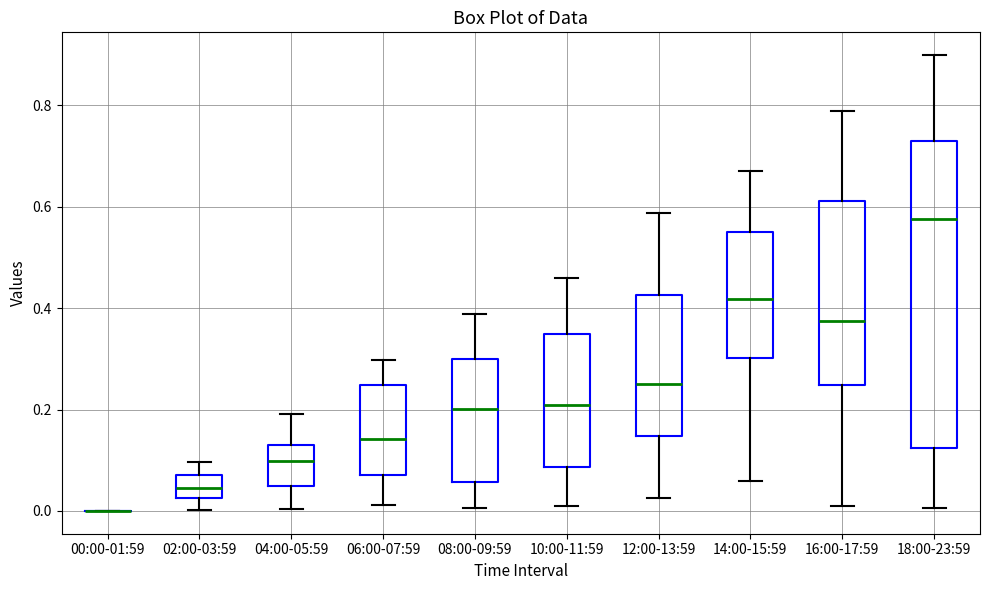

Reading left to right, transcribe this box plot: for each box, give where its median line is, the range the box spans, and where its two whiskers end, as read against the y-axis. The values are not printed on the chart, so give them approximately, as read against the axis.

00:00-01:59: box collapsed to a line at 0.00, whiskers 0.00 to 0.00
02:00-03:59: median 0.04, box 0.02 to 0.08, whiskers 0.00 to 0.10
04:00-05:59: median 0.10, box 0.04 to 0.14, whiskers 0.00 to 0.20
06:00-07:59: median 0.14, box 0.08 to 0.24, whiskers 0.02 to 0.30
08:00-09:59: median 0.20, box 0.06 to 0.30, whiskers 0.00 to 0.38
10:00-11:59: median 0.20, box 0.08 to 0.34, whiskers 0.02 to 0.46
12:00-13:59: median 0.24, box 0.14 to 0.42, whiskers 0.02 to 0.58
14:00-15:59: median 0.42, box 0.30 to 0.56, whiskers 0.06 to 0.68
16:00-17:59: median 0.38, box 0.24 to 0.62, whiskers 0.00 to 0.78
18:00-23:59: median 0.58, box 0.12 to 0.72, whiskers 0.00 to 0.90